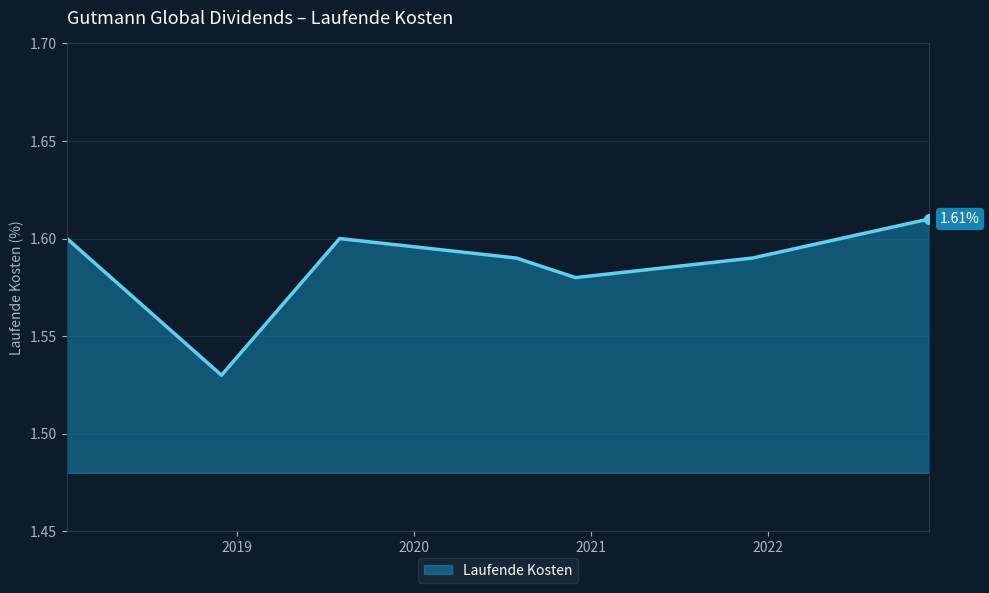

True or false: there are more than 0 points higher than both neighbors.

True